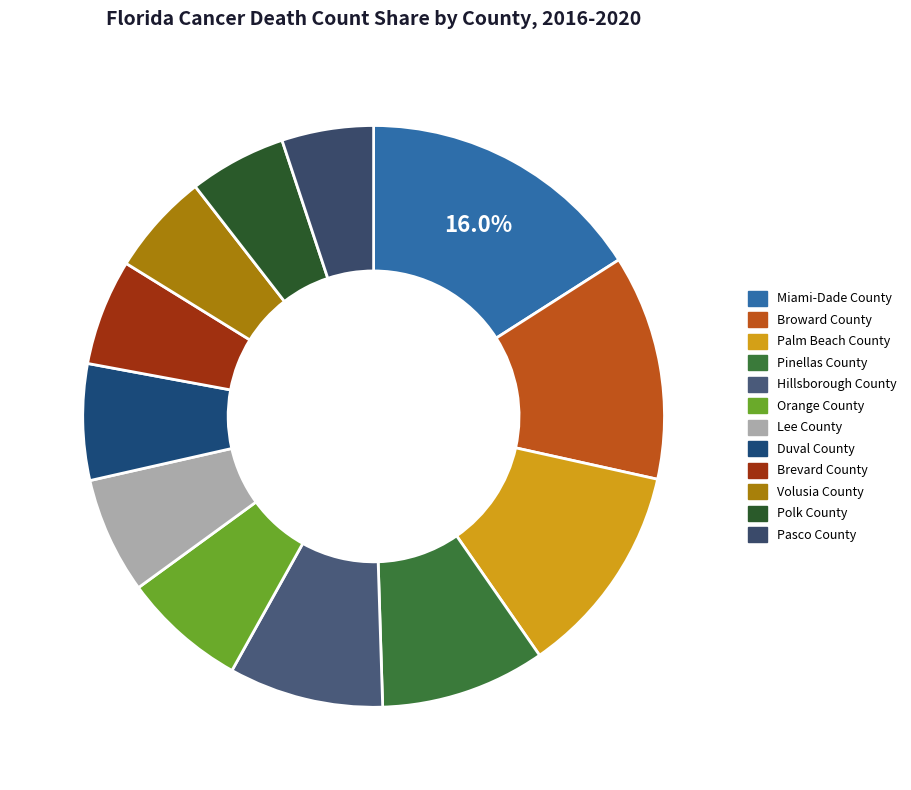

To the nearest percent, what is the combined percentage of Hillsborough County and Lee County?

15%